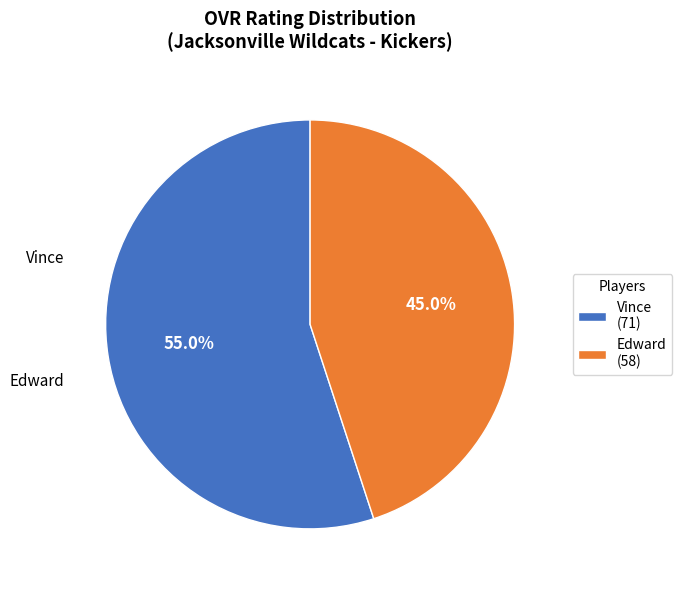

Rank the categories by value from highest to lowest.

Vince, Edward